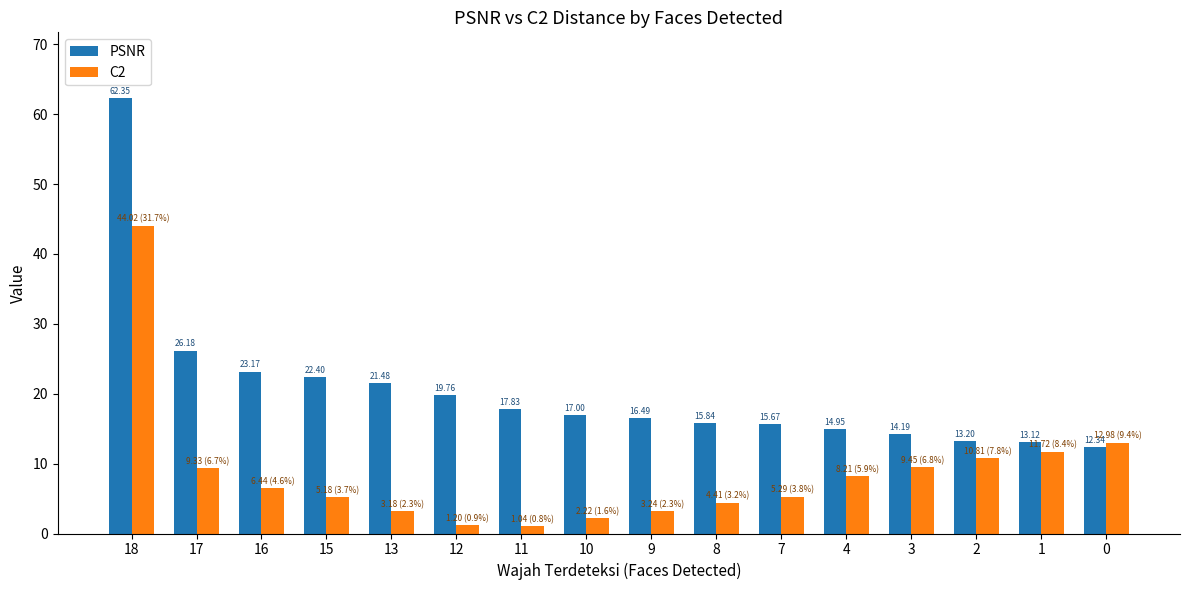

What is the difference between the second highest and minimum values in the C2 series?

11.9